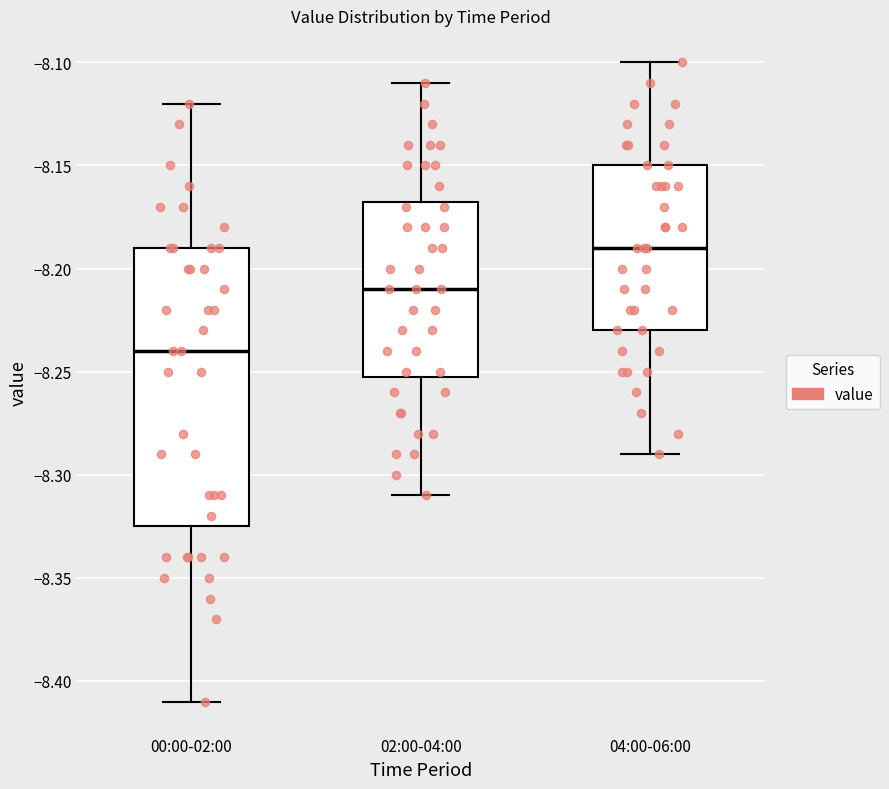

Which box has the highest median line?

04:00-06:00